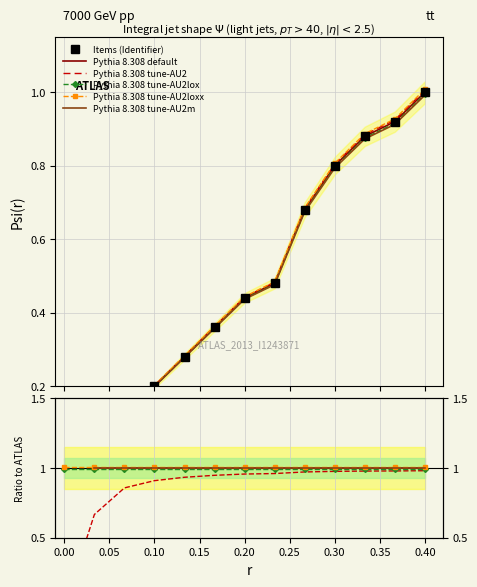

Is this an area chart (filled region under the line)?

No